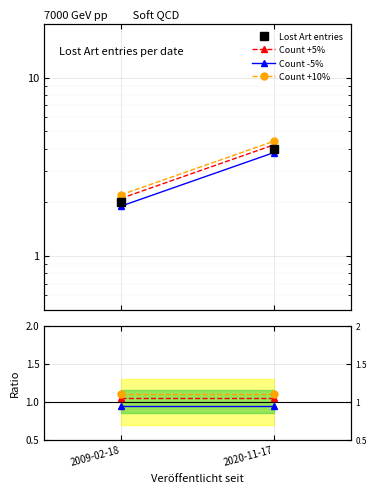

The value of Count -5% at 2020-11-17 is 1.4. True or false?

False